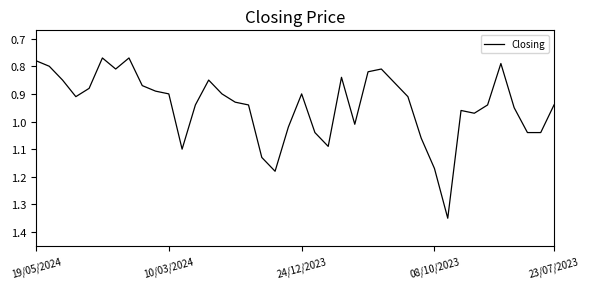

What is the difference between the maximum and minimum values?

0.6